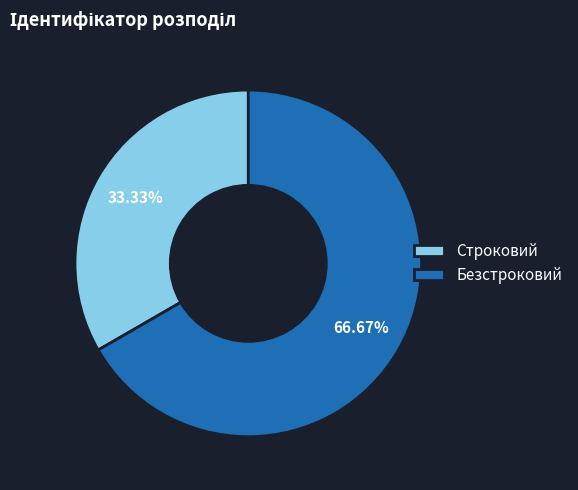

What is the majority slice?

Безстроковий